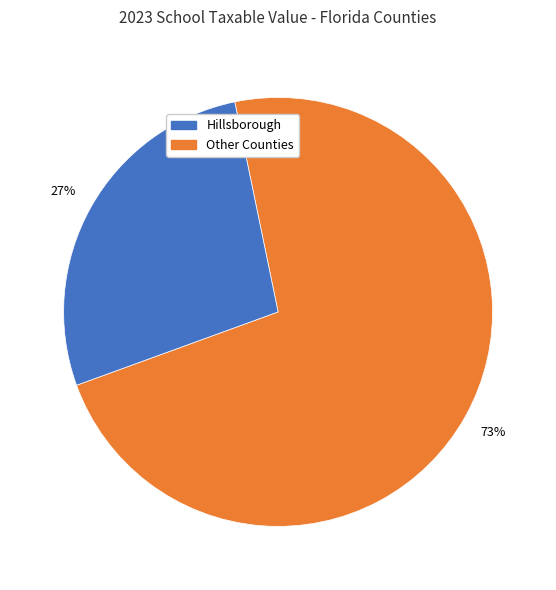

To the nearest percent, what is the average slice percentage?

50%